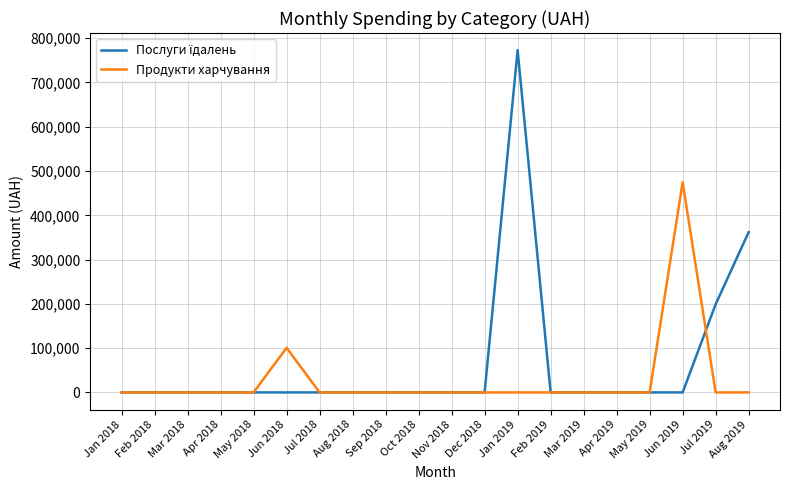

What is the spread (max minus min) of values at Aug 2019?

361959.0